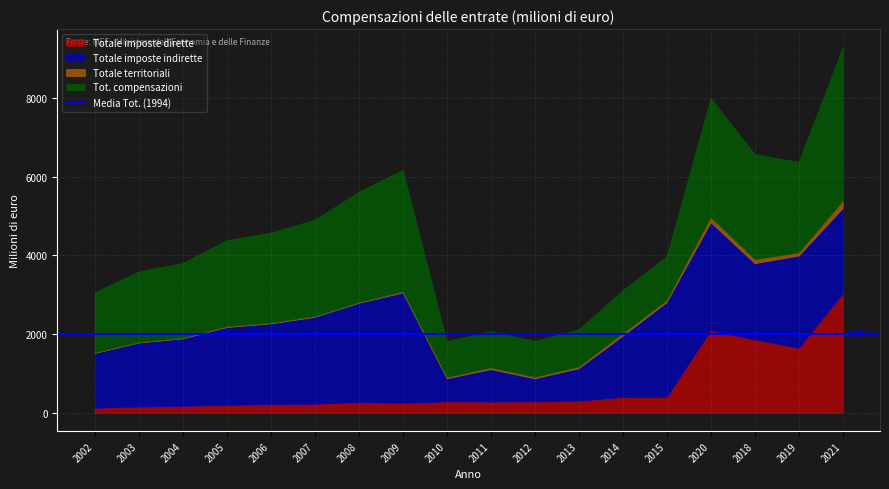

What is the difference between the second highest and minimum values in the Totale imposte dirette series?

1968